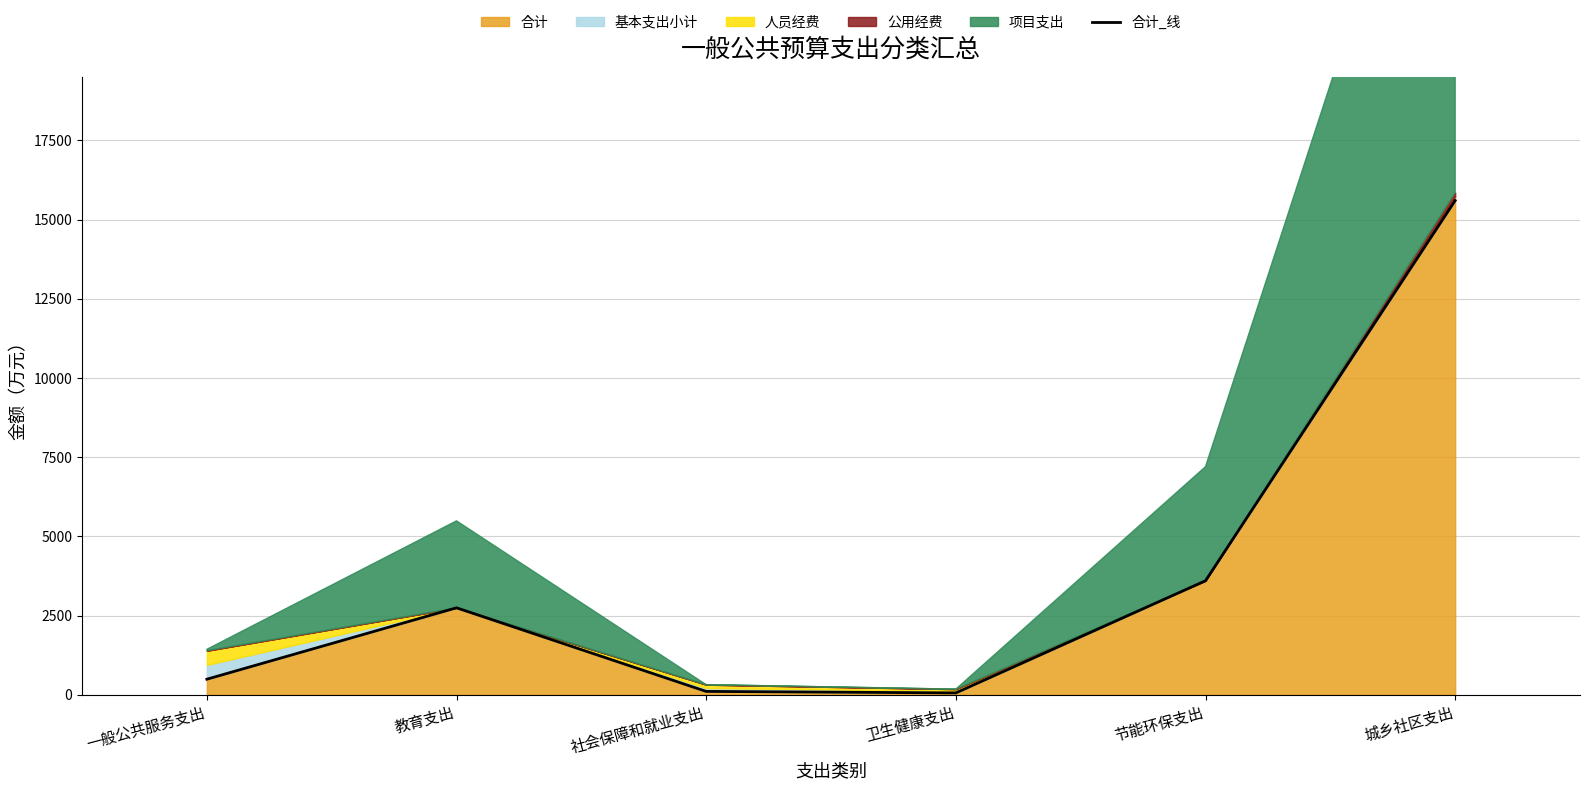

What position from the left is 教育支出?

2